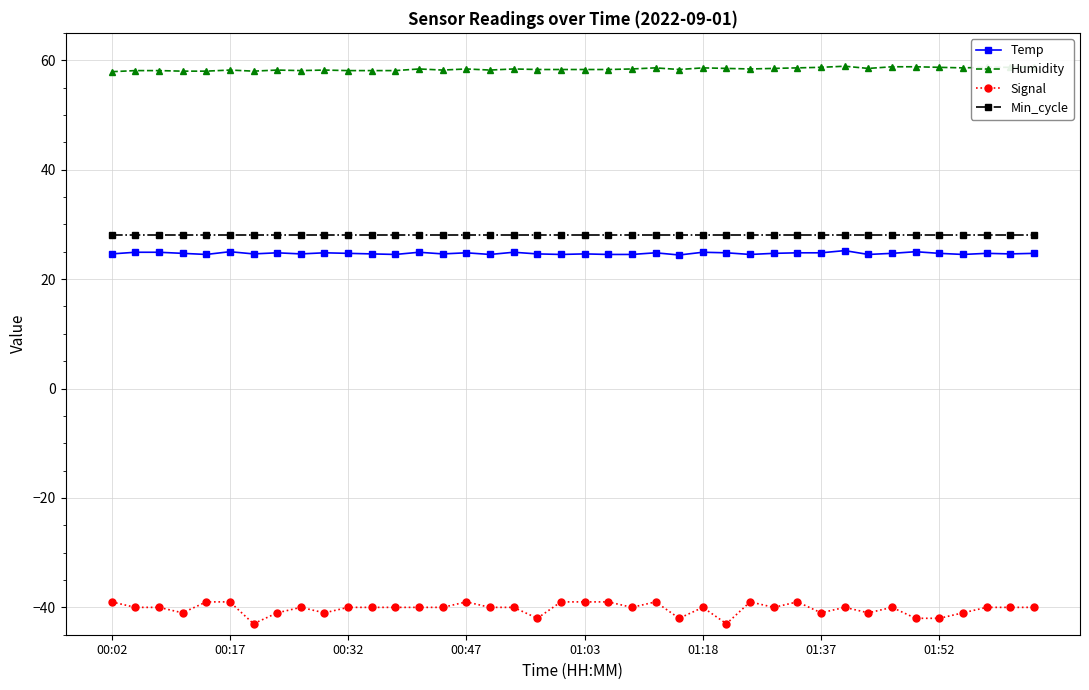

True or false: Signal has more than 2 points higher than both neighbors.

True